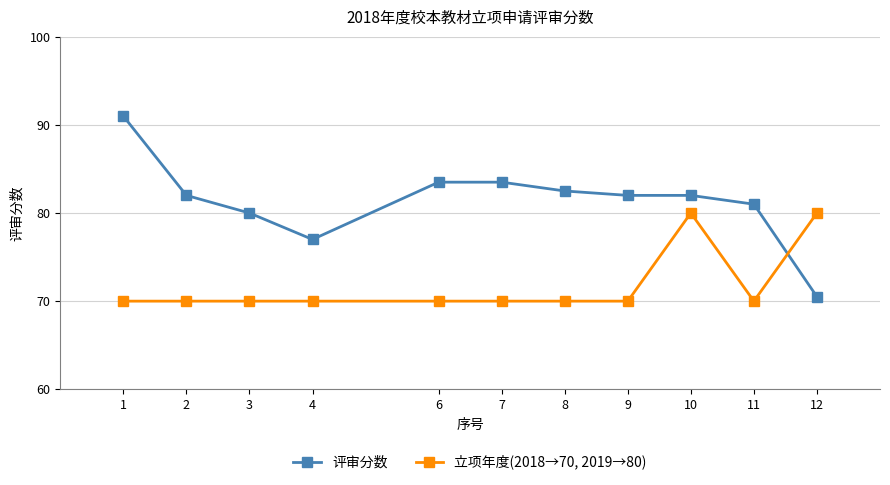

Which series has the largest range (max minus min)?

评审分数